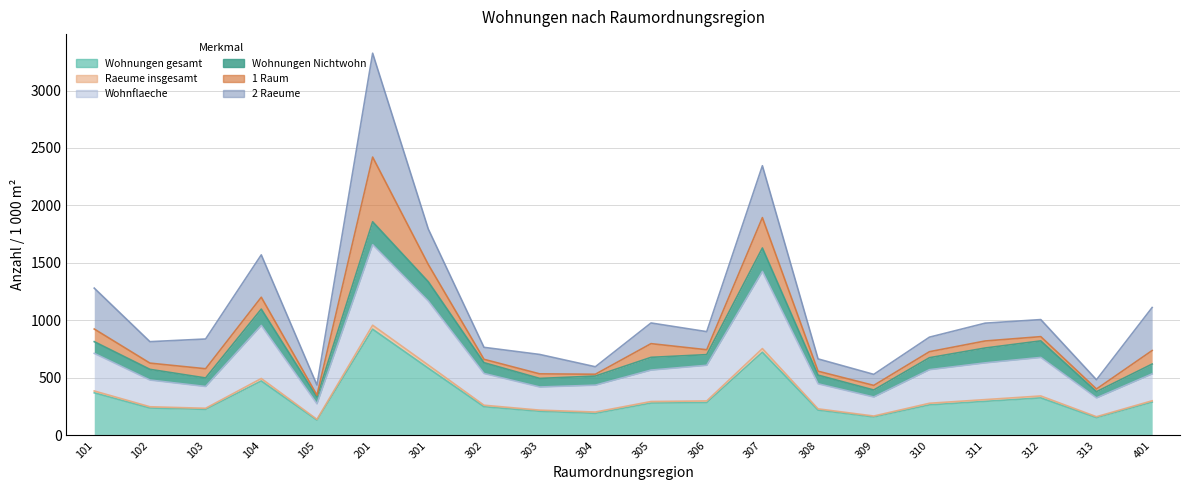

Which has a higher value, 305 or 105?

305